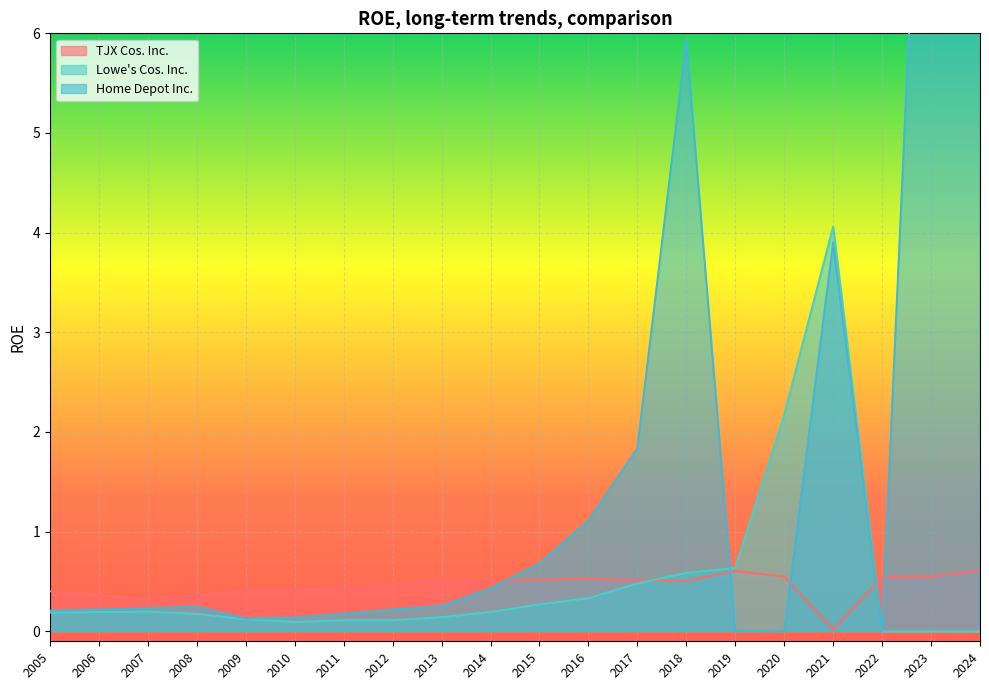

What is the total value across all series at 2018?

7.0